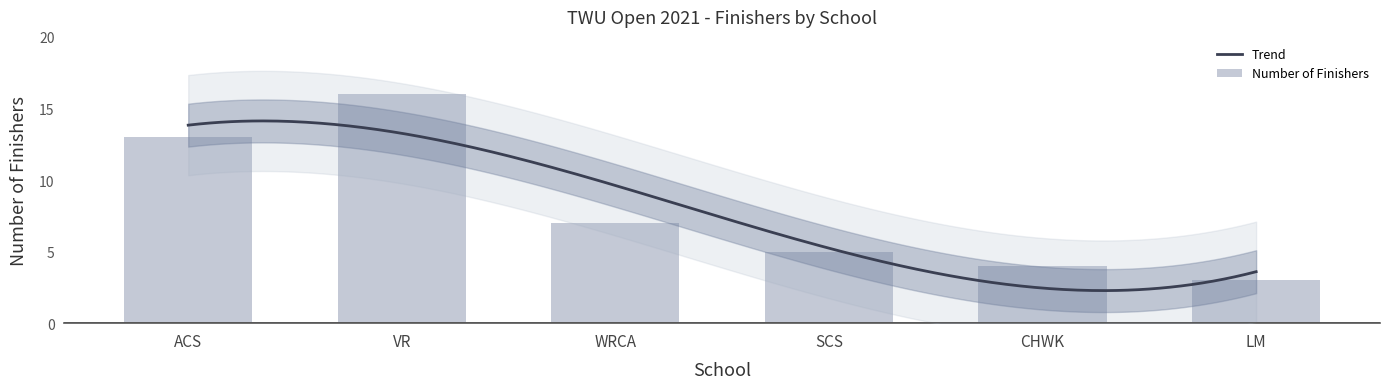

Reading left to right, transcribe all the data shown in this chart.

13	16	7	5	4	3